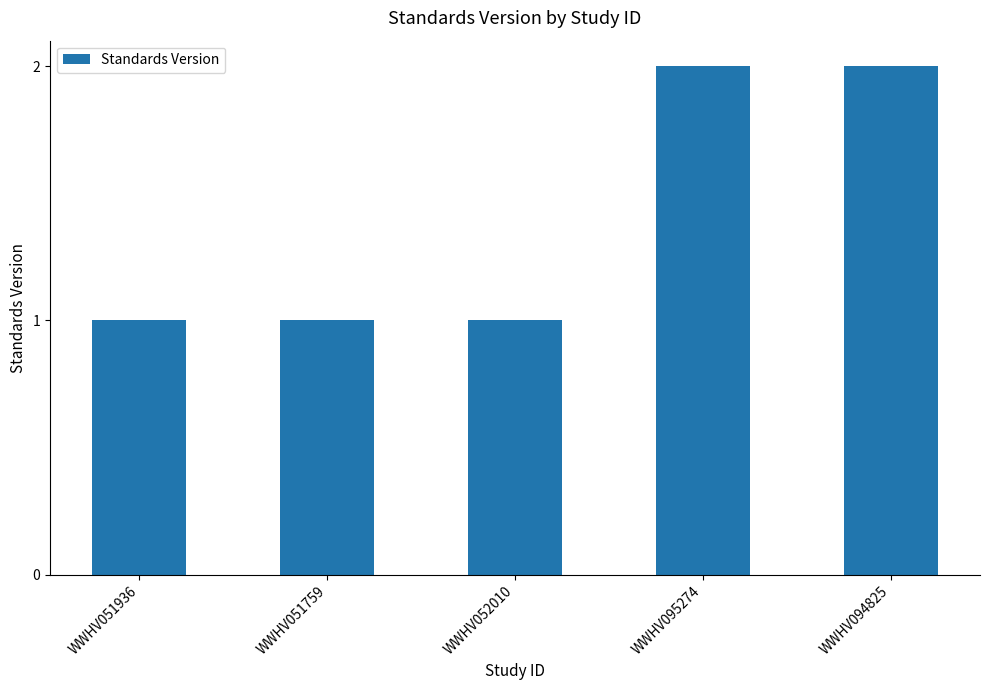

Reading right to left, transcribe all the data shown in this chart.

WWHV094825=2	WWHV095274=2	WWHV052010=1	WWHV051759=1	WWHV051936=1